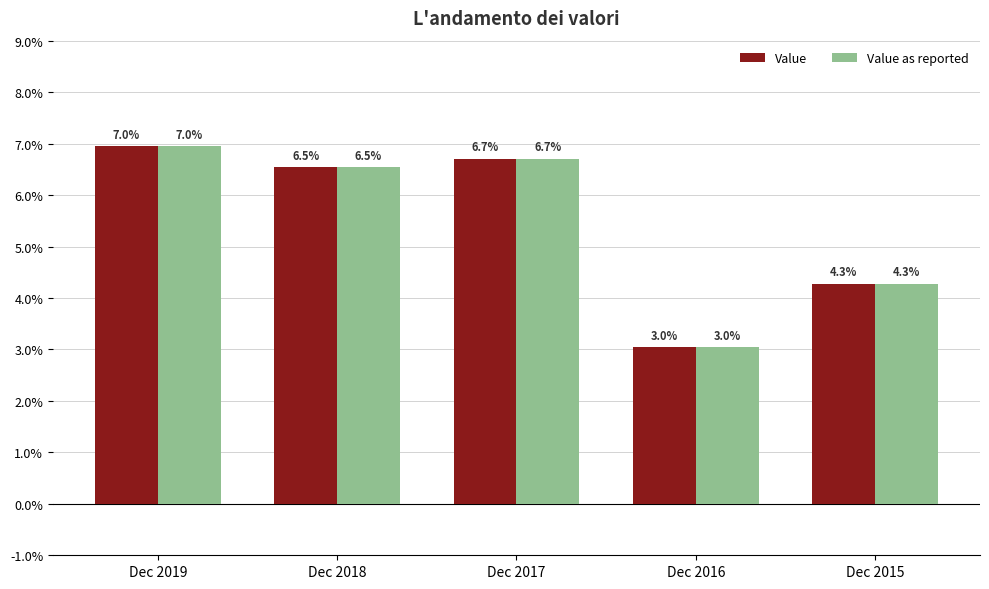

What is the sum of all Value values?

0.3